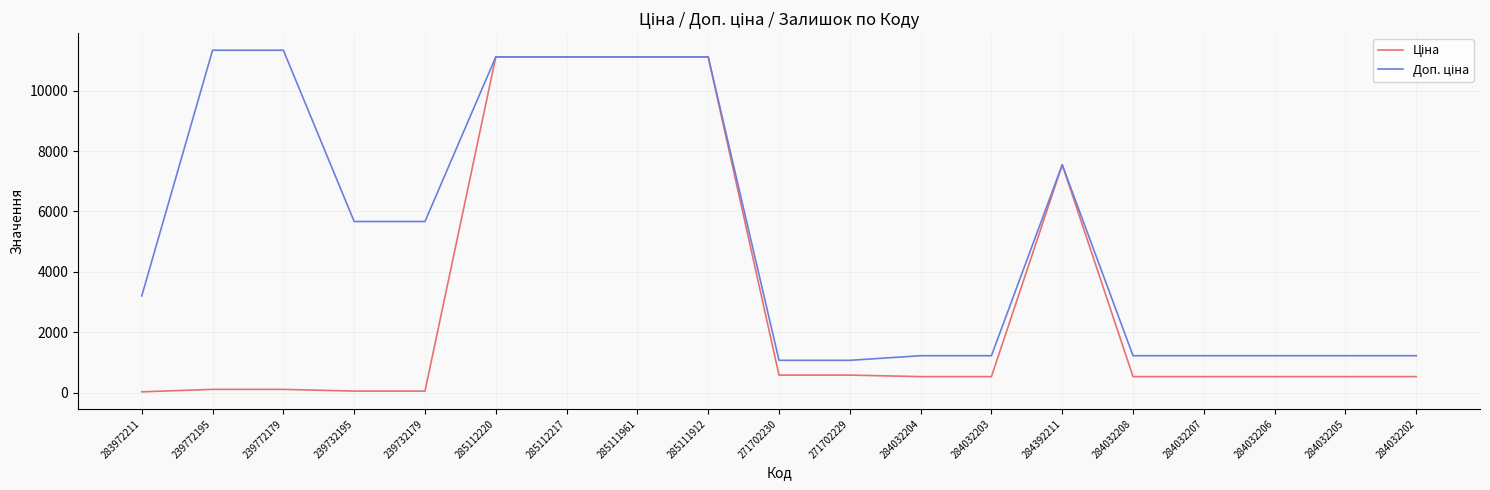

What is the spread (max minus min) of values at 284032206?

691.7